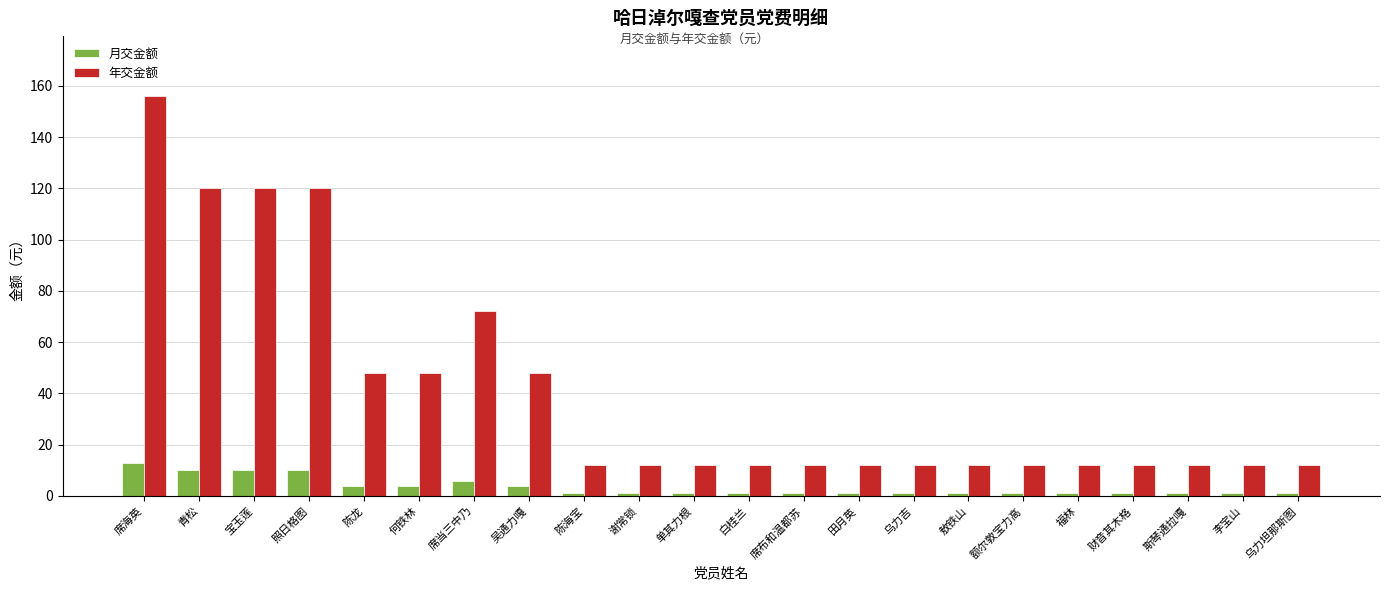

What is the highest value of the 月交金额 series?

13